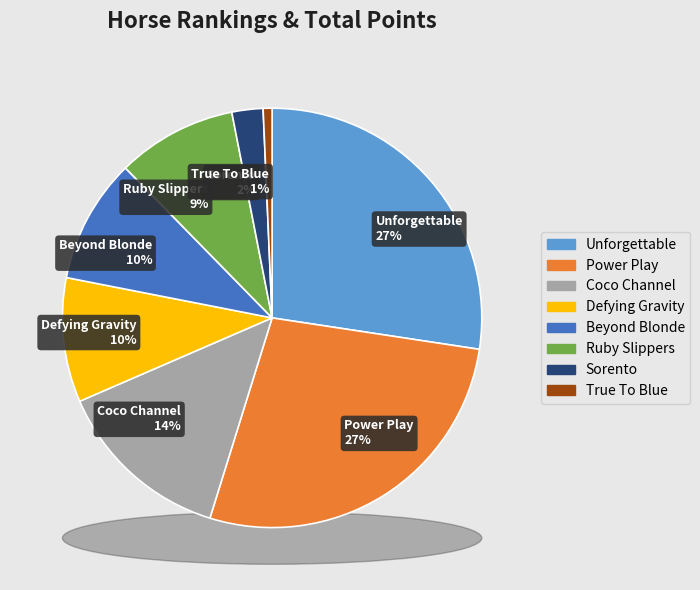

Does any single category account for the majority?

No